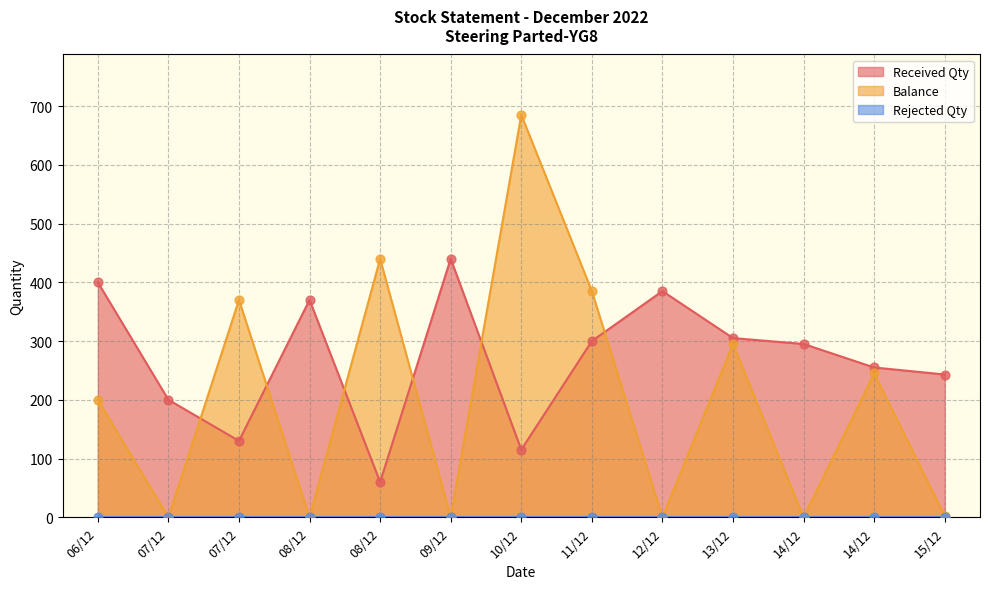

At how many categories does at least one series exceed 662?

1